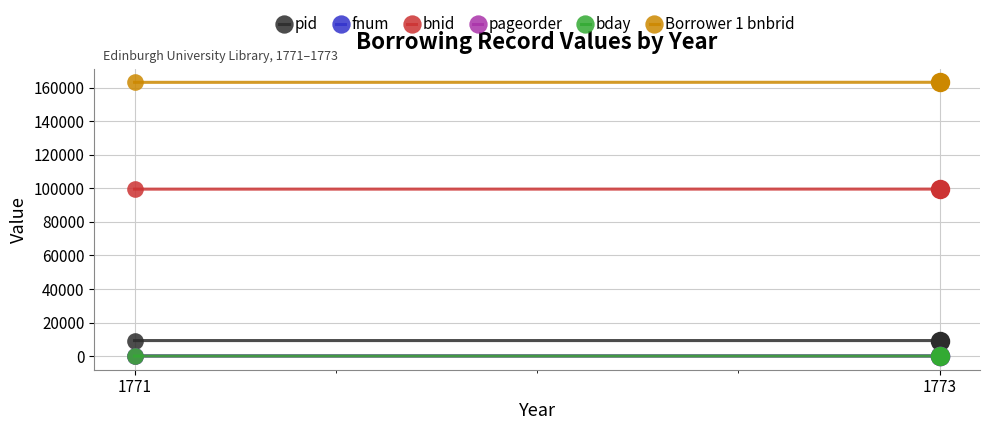

At how many categories does at least one series exceed 59807?

2